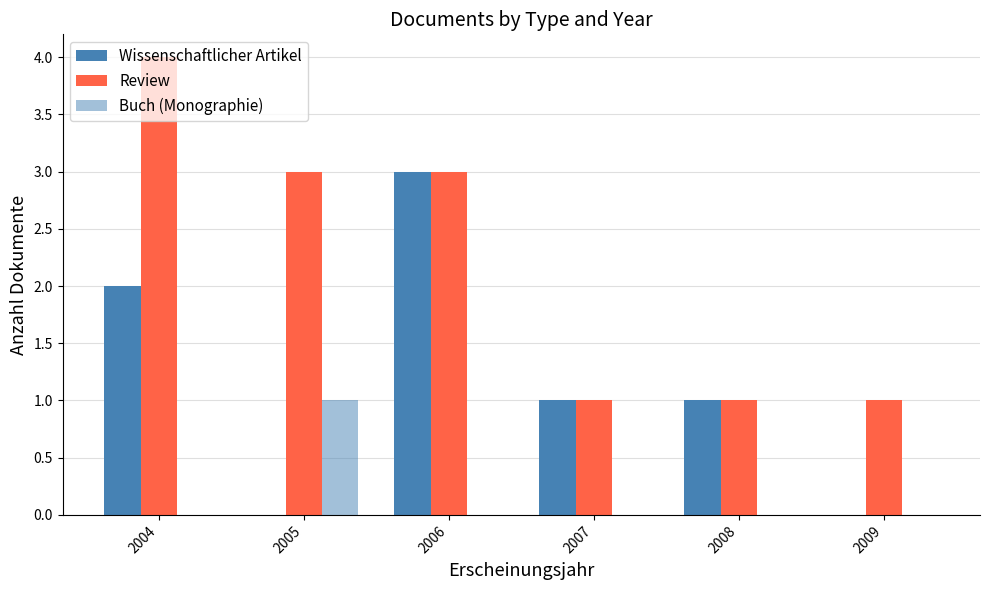

How many data points does each series have?

6